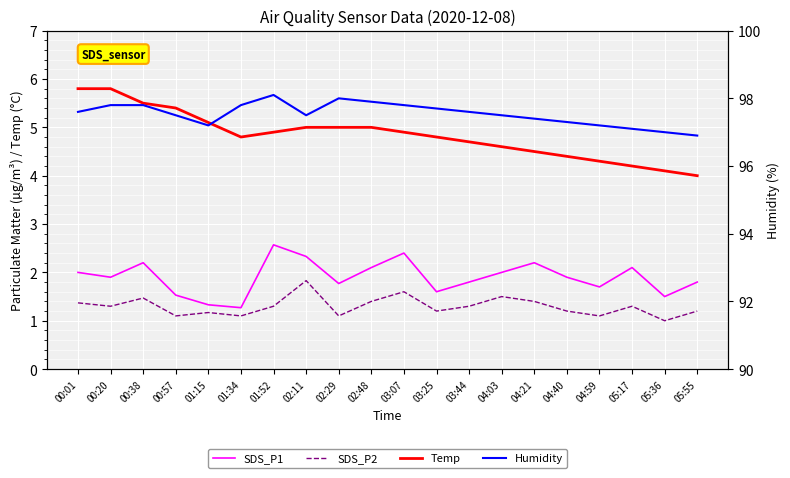

What is the value of the Temp point at the 12th from the left?

4.8